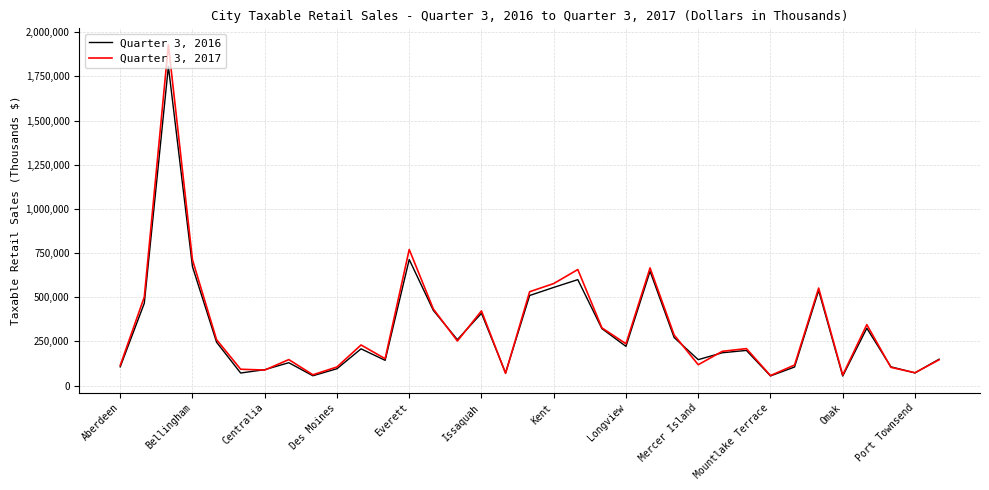

Which series has the largest range (max minus min)?

Quarter 3, 2017